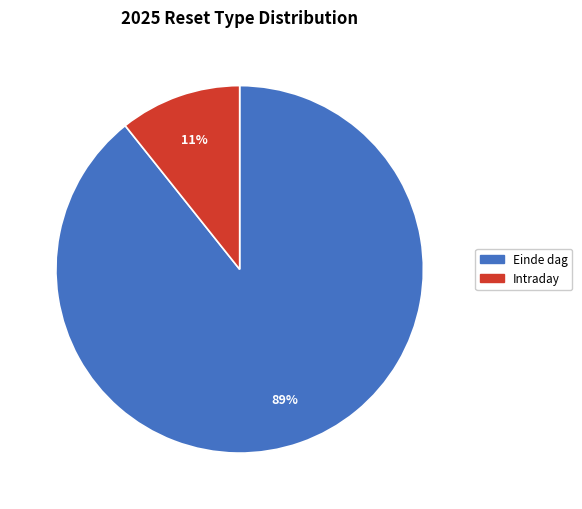

How many segments does this pie chart have?

2